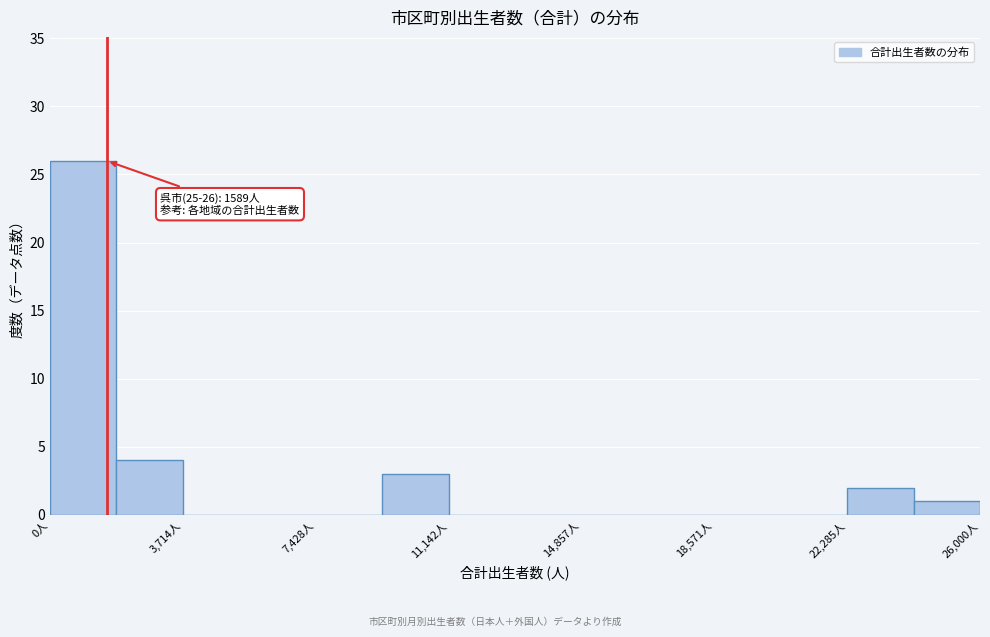

Read against the x-axis, roughly where is the centre of the tallest bar?

1000